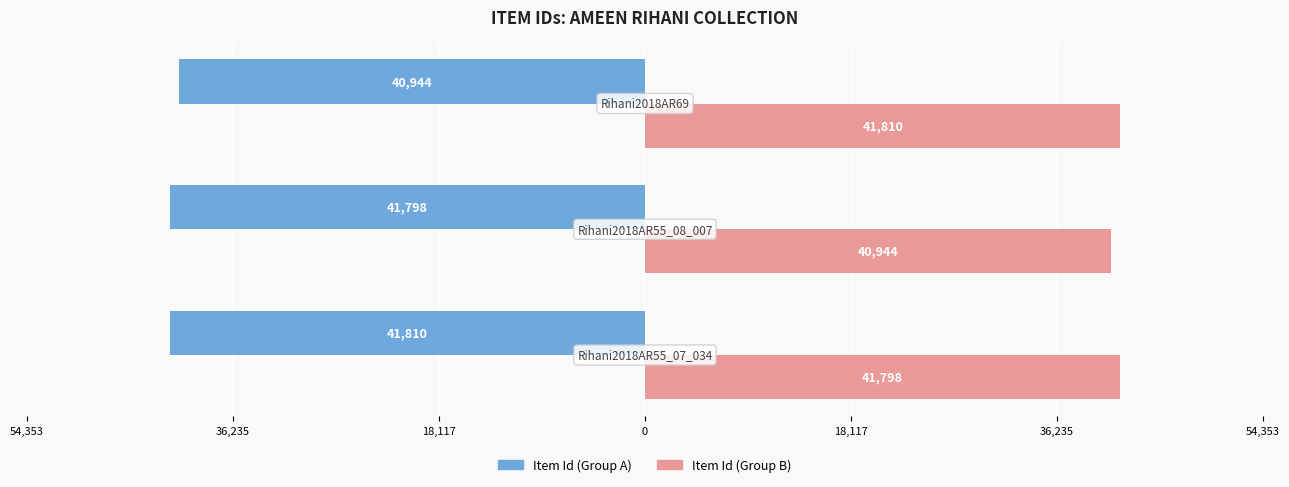

What are all the series names shown in the legend?

Item Id (Group A), Item Id (Group B)